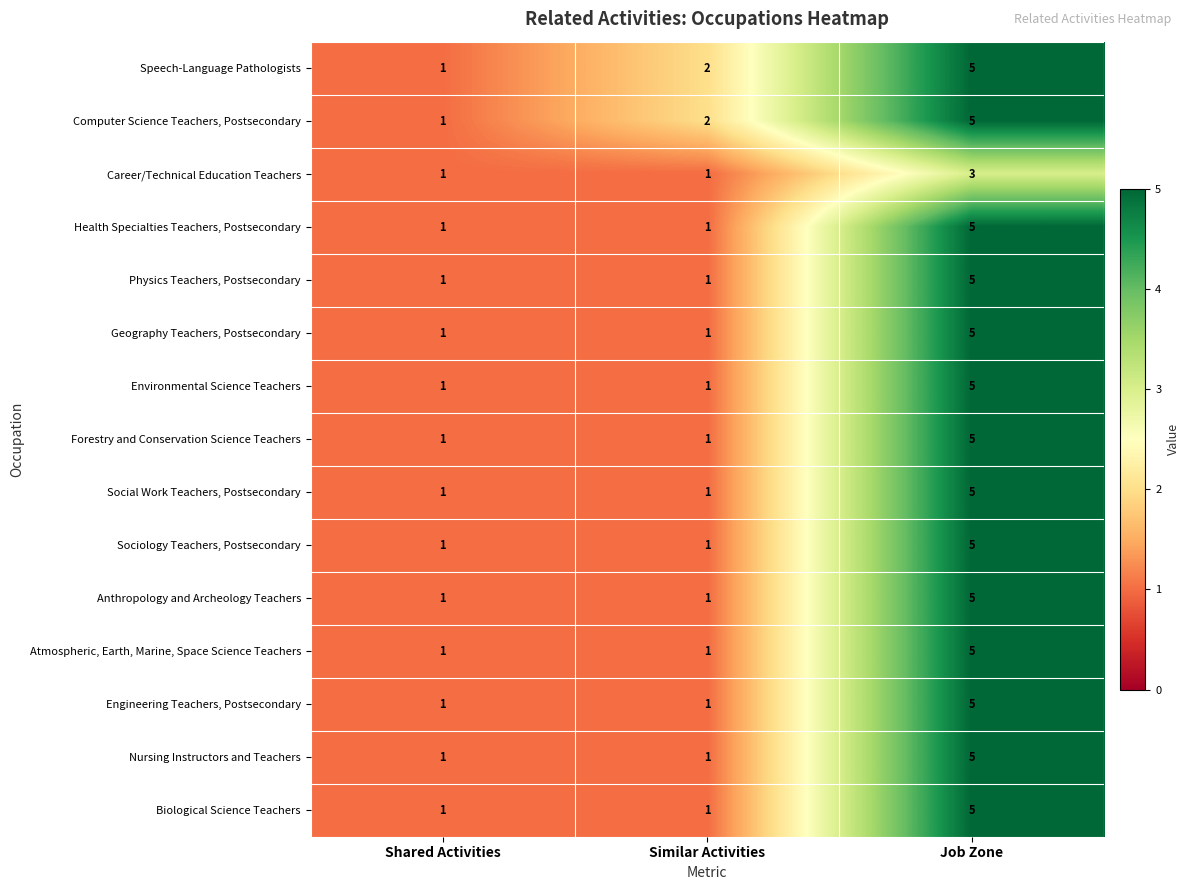

What is the average value of the Computer Science Teachers, Postsecondary series?

3